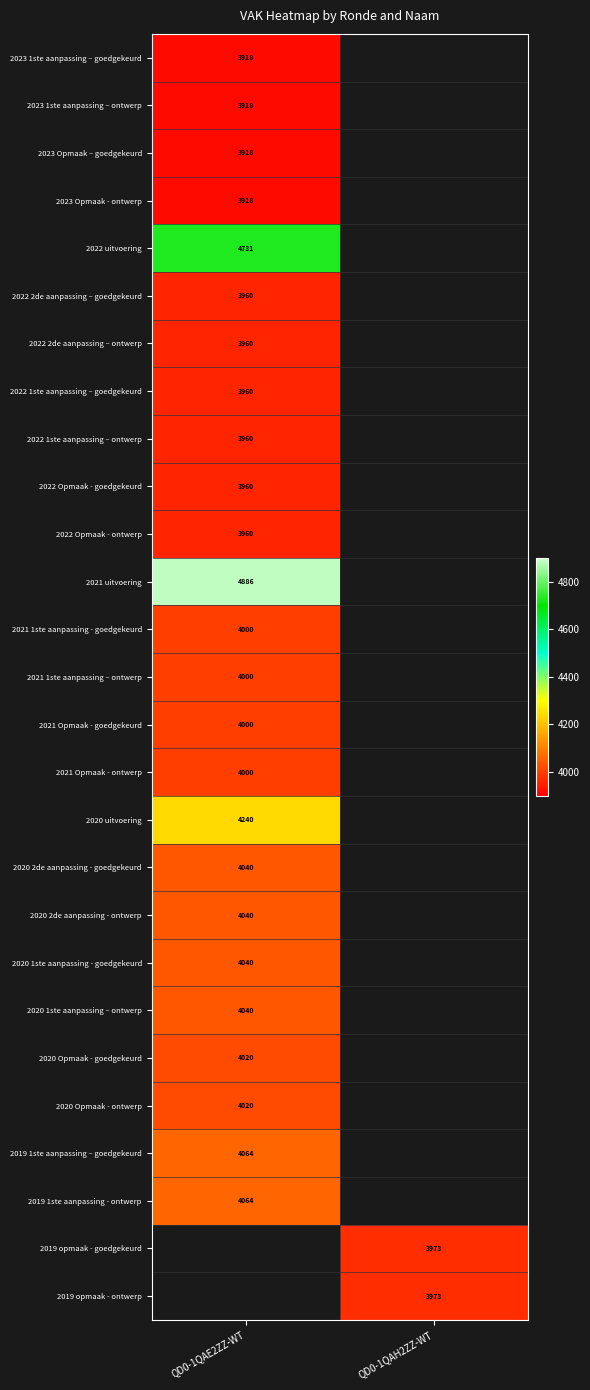

The 2022 Opmaak - goedgekeurd series shows 3960 at QD0-1QAE2ZZ-WT. True or false?

True